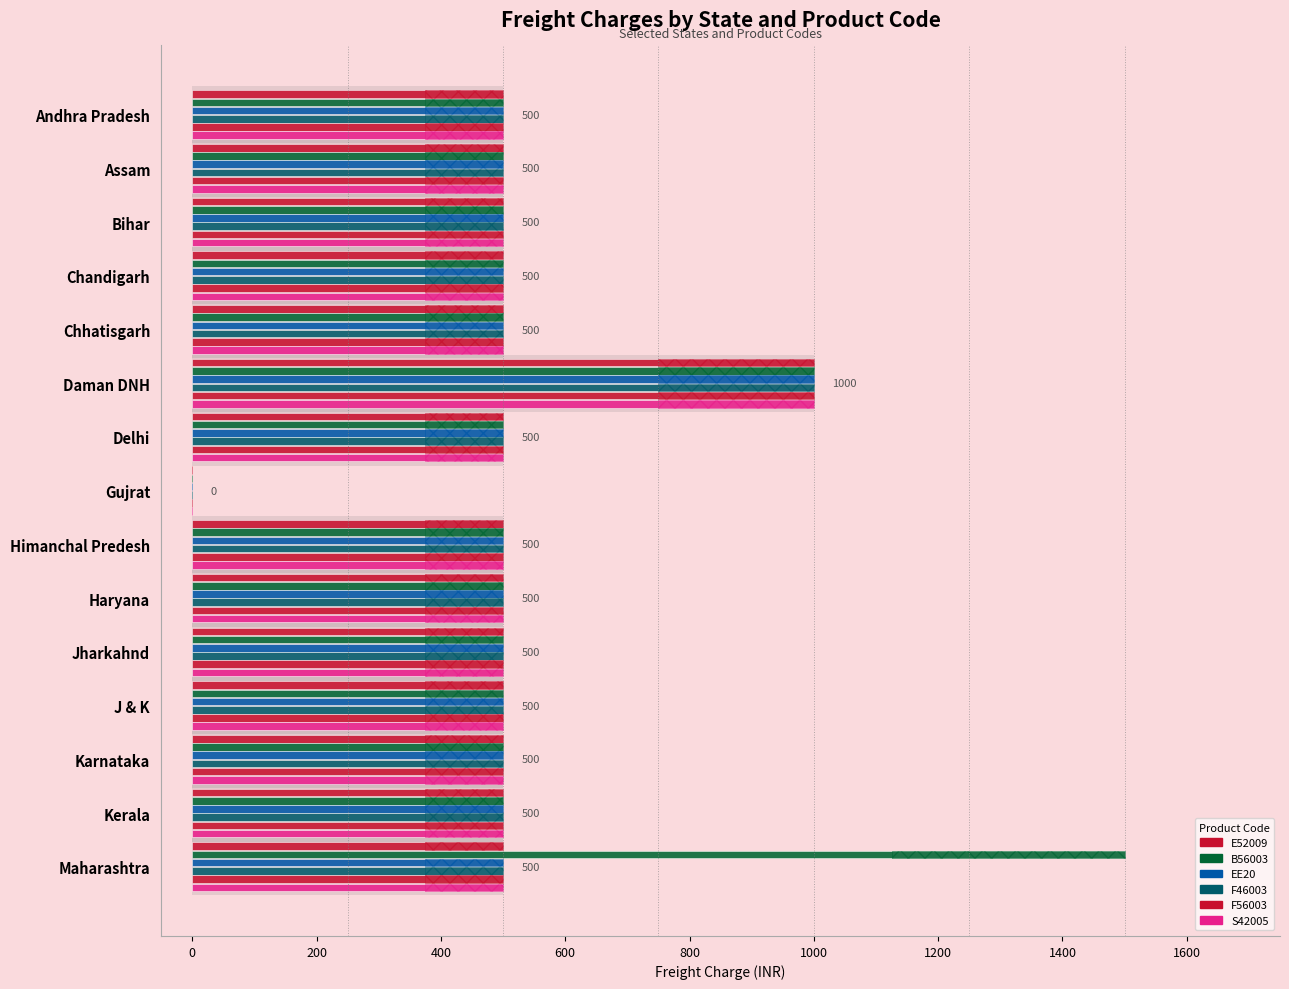

What are all the series names shown in the legend?

E52009, B56003, EE20, F46003, F56003, S42005